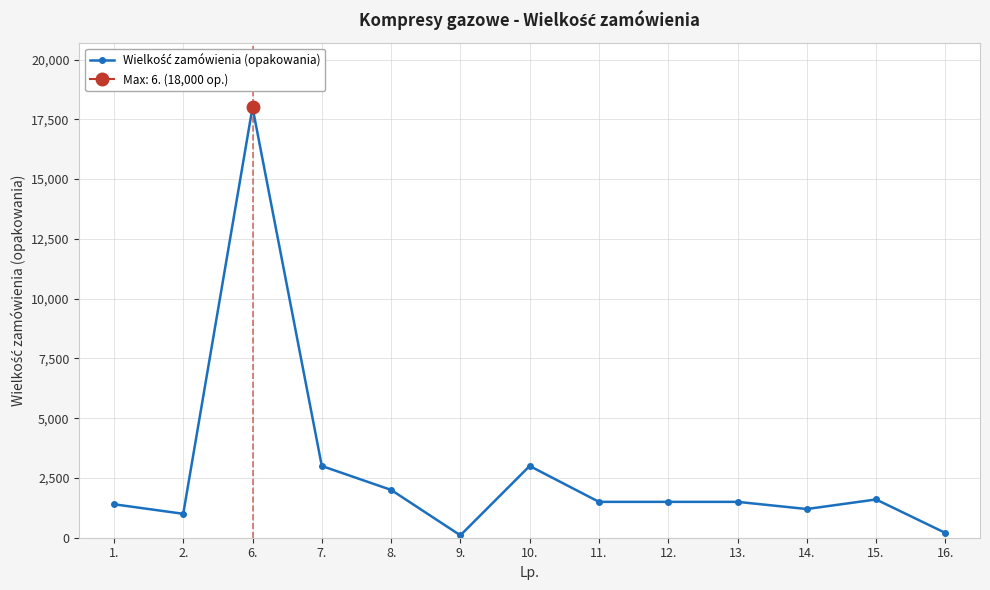

What is the difference between the second highest and second lowest values?

2800